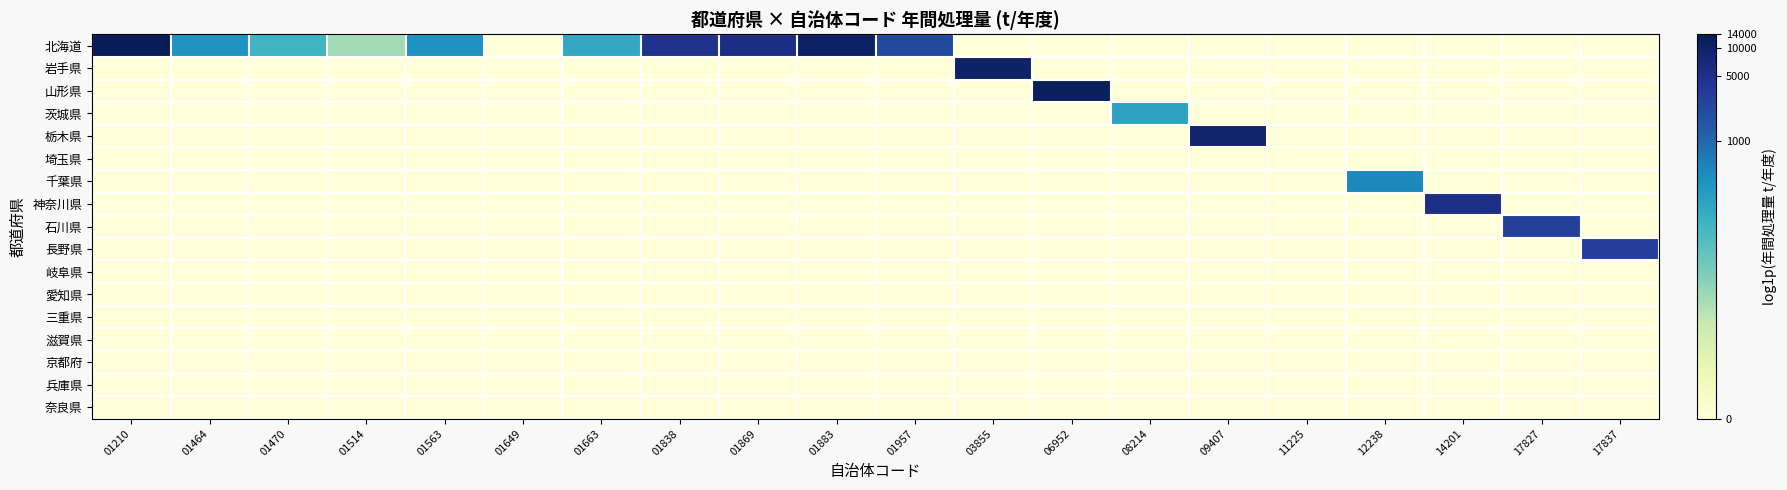

How many categories are shown in the chart?

20